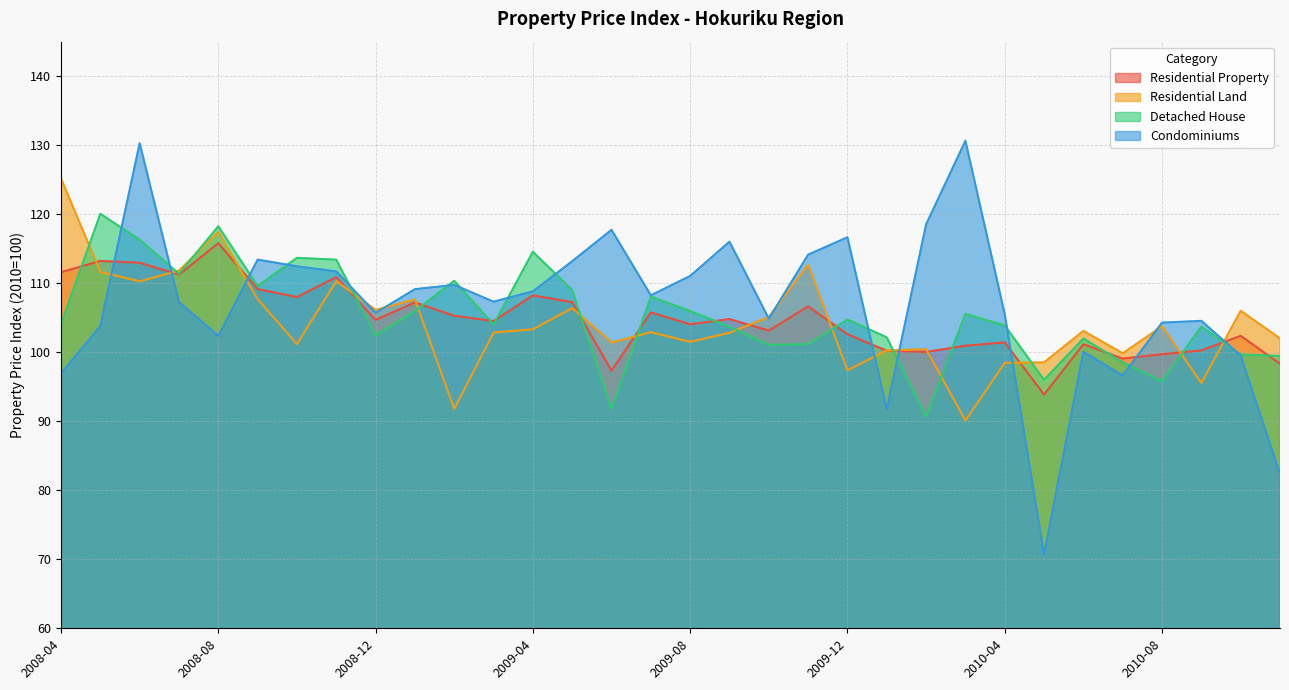

Between 2008-10 and 2009-10, which is larger?

2008-10